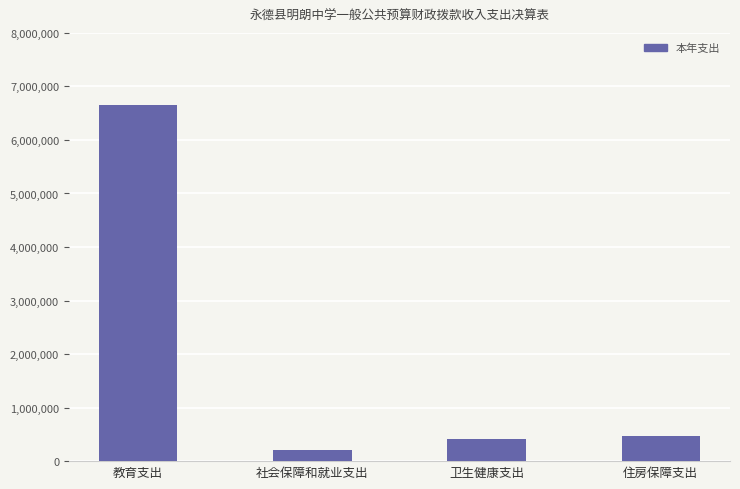

What is the value of the 1st bar from the left?

6660447.0